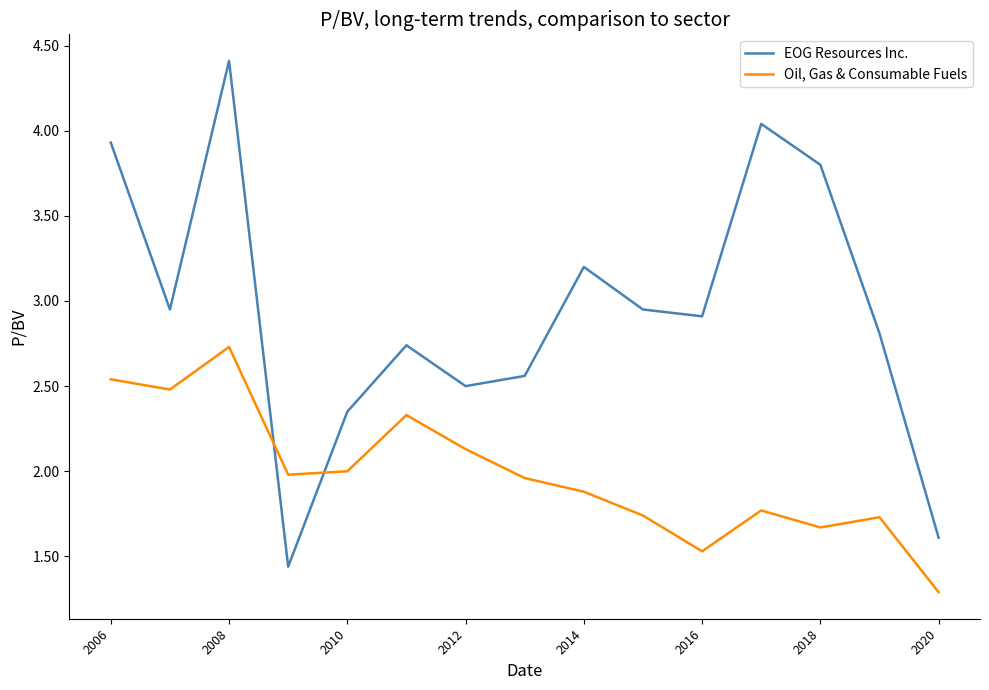

In EOG Resources Inc., how many points are higher than both neighbors (excluding endpoints)?

4